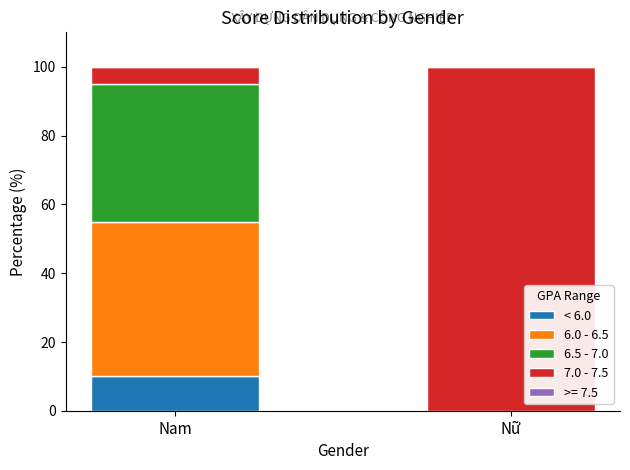

Reading left to right, list the values for the < 6.0 series.

Nam=10	Nữ=0